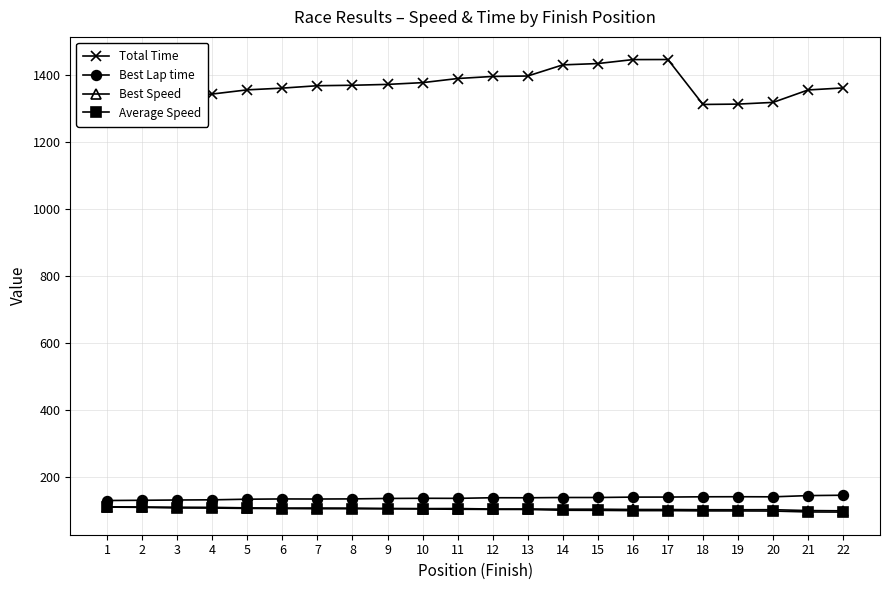

What is the sum of the Total Time values at 19 and 6?

2675.5